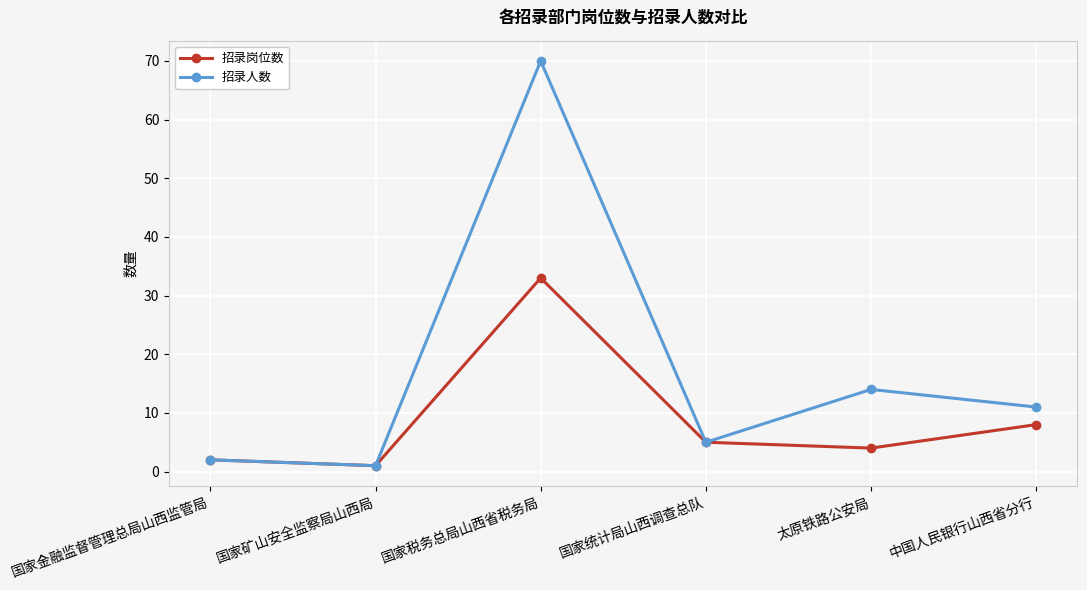

True or false: 招录岗位数 has more than 1 points higher than both neighbors.

False